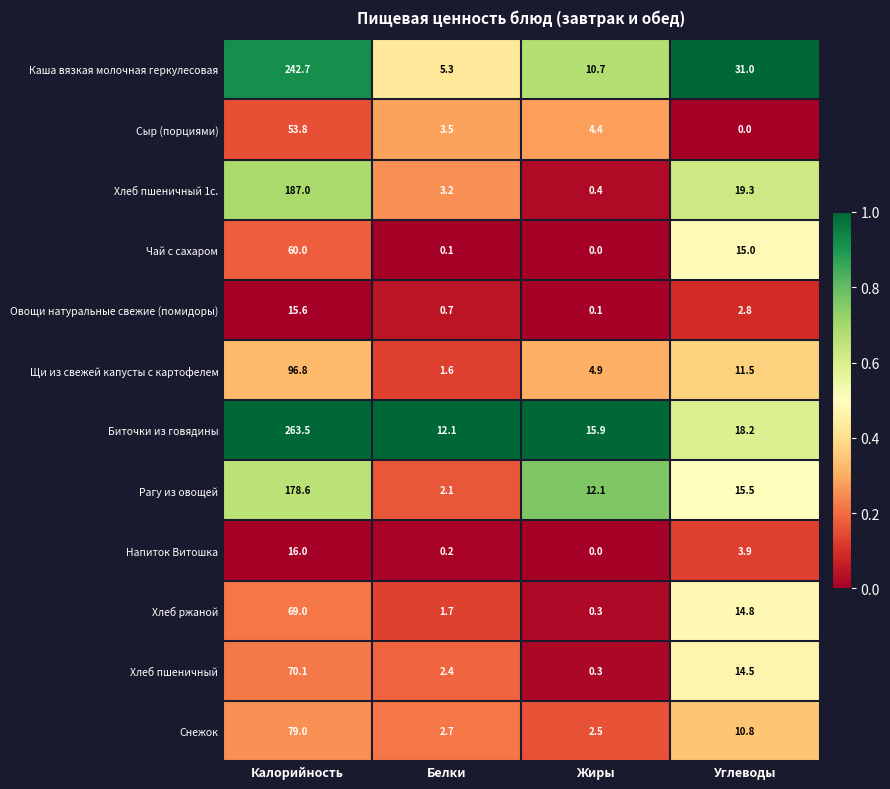

Between Жиры and Углеводы, which series saw the biggest shift?

Каша вязкая молочная геркулесовая